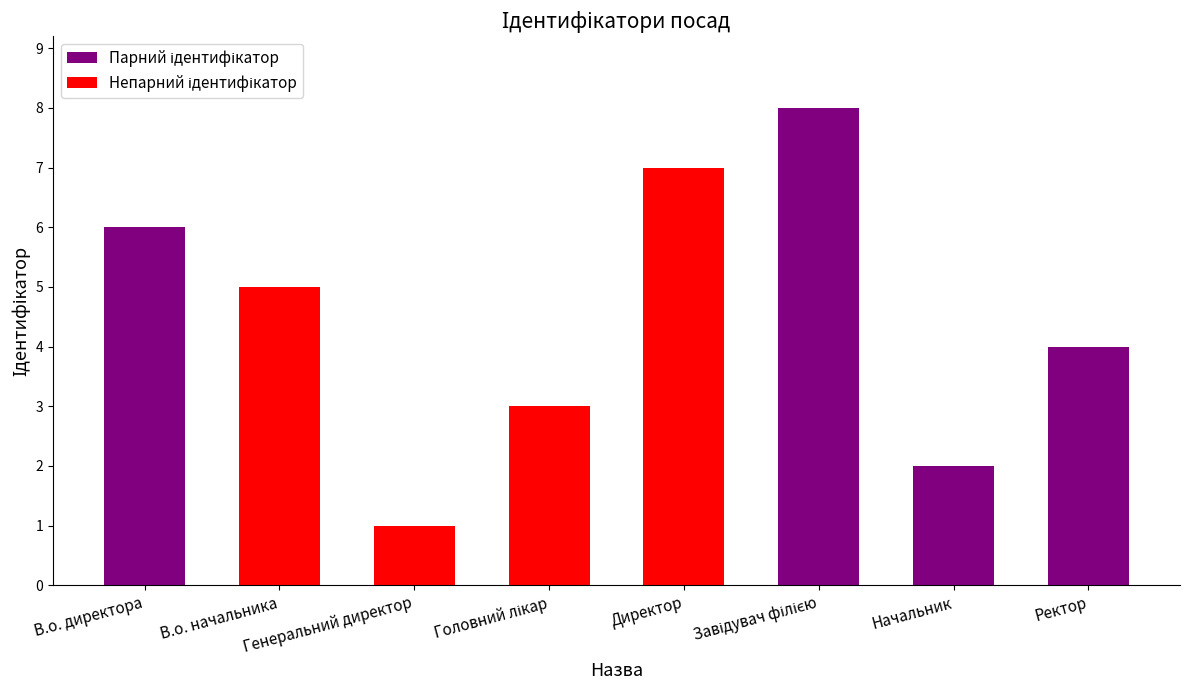

What is the maximum value shown in the chart?

8